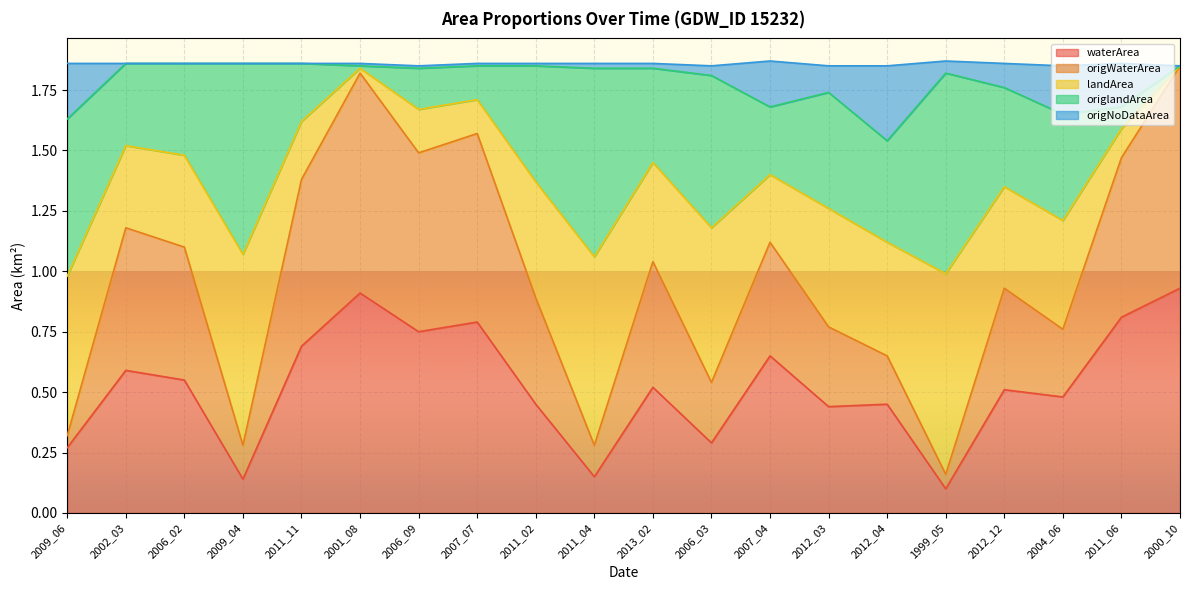

What are all the series names shown in the legend?

waterArea, origWaterArea, landArea, origlandArea, origNoDataArea